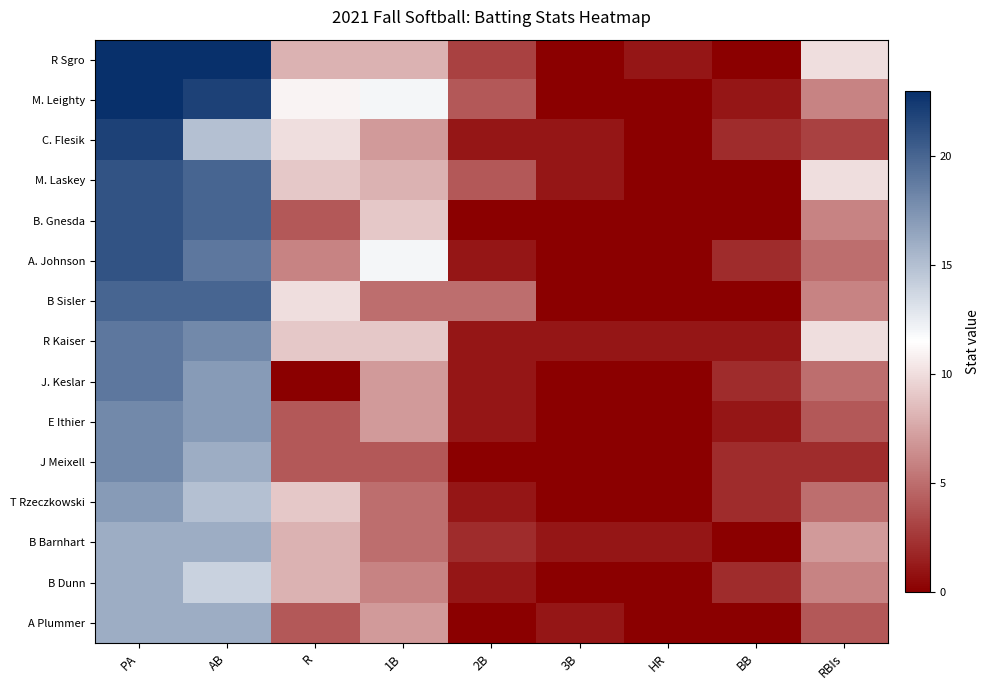

Reading left to right, transcribe all the data shown in this chart.

R Sgro: PA=23	AB=23	R=8	1B=8	2B=3	3B=0	HR=1	BB=0	RBIs=10
M. Leighty: PA=23	AB=22	R=11	1B=12	2B=4	3B=0	HR=0	BB=1	RBIs=6
C. Flesik: PA=22	AB=15	R=10	1B=7	2B=1	3B=1	HR=0	BB=2	RBIs=3
M. Laskey: PA=21	AB=20	R=9	1B=8	2B=4	3B=1	HR=0	BB=0	RBIs=10
B. Gnesda: PA=21	AB=20	R=4	1B=9	2B=0	3B=0	HR=0	BB=0	RBIs=6
A. Johnson: PA=21	AB=19	R=6	1B=12	2B=1	3B=0	HR=0	BB=2	RBIs=5
B Sisler: PA=20	AB=20	R=10	1B=5	2B=5	3B=0	HR=0	BB=0	RBIs=6
R Kaiser: PA=19	AB=18	R=9	1B=9	2B=1	3B=1	HR=1	BB=1	RBIs=10
J. Keslar: PA=19	AB=17	R=0	1B=7	2B=1	3B=0	HR=0	BB=2	RBIs=5
E Ithier: PA=18	AB=17	R=4	1B=7	2B=1	3B=0	HR=0	BB=1	RBIs=4
J Meixell: PA=18	AB=16	R=4	1B=4	2B=0	3B=0	HR=0	BB=2	RBIs=2
T Rzeczkowski: PA=17	AB=15	R=9	1B=5	2B=1	3B=0	HR=0	BB=2	RBIs=5
B Barnhart: PA=16	AB=16	R=8	1B=5	2B=2	3B=1	HR=1	BB=0	RBIs=7
B Dunn: PA=16	AB=14	R=8	1B=6	2B=1	3B=0	HR=0	BB=2	RBIs=6
A Plummer: PA=16	AB=16	R=4	1B=7	2B=0	3B=1	HR=0	BB=0	RBIs=4